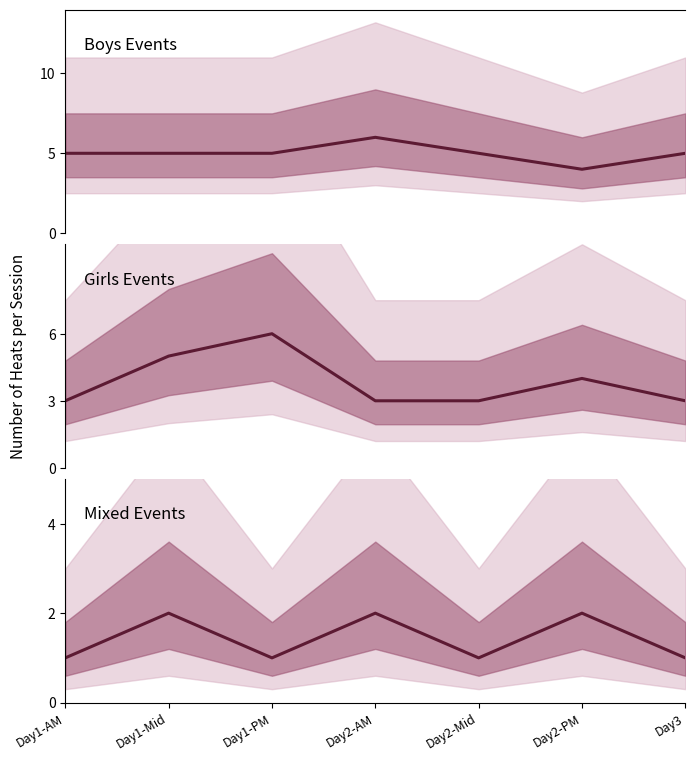

What is the minimum value for Mixed Events?

1